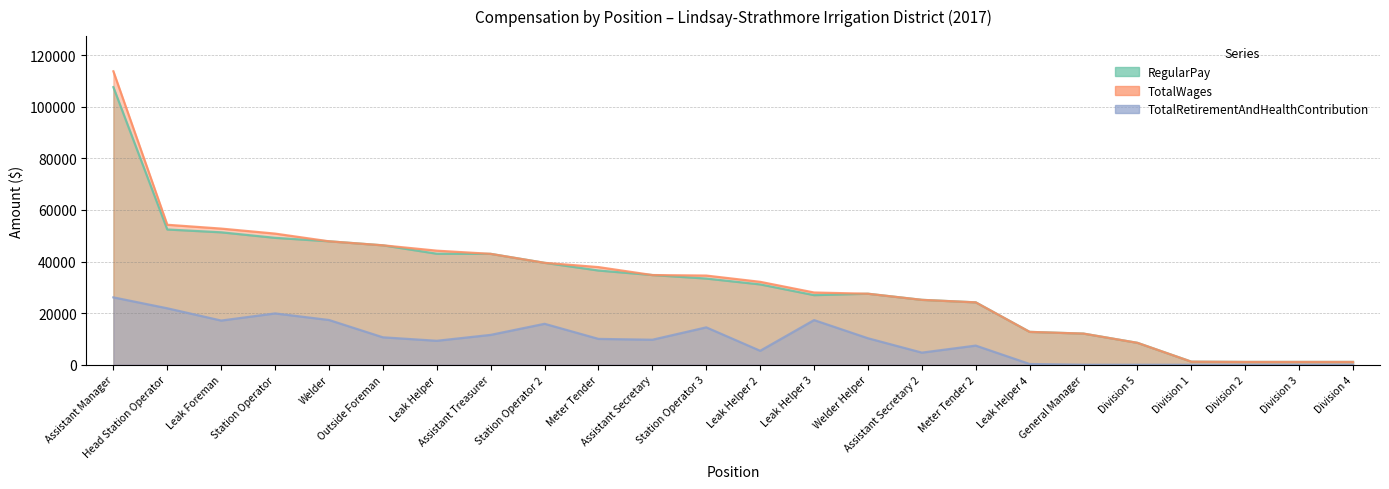

Where is the first local maximum for RegularPay?

Welder Helper